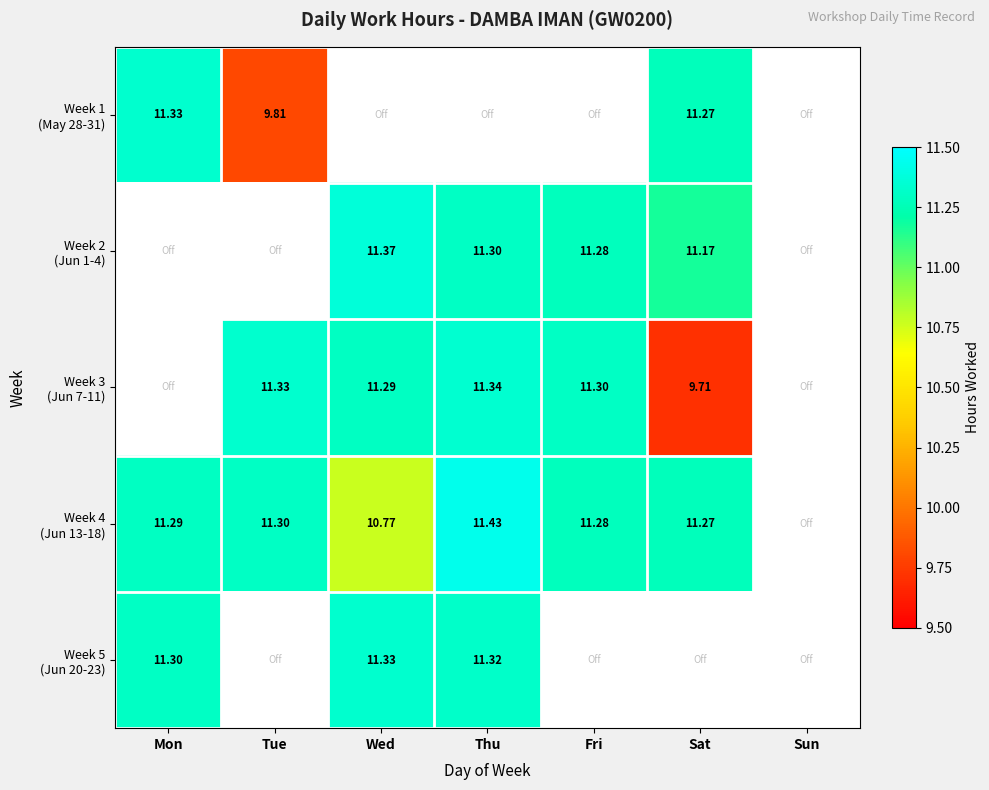

At which label does Week 2 (Jun 1-4) first exceed 11?

Wed